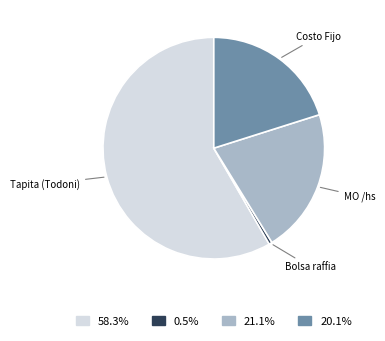

Does any single category account for the majority?

Yes